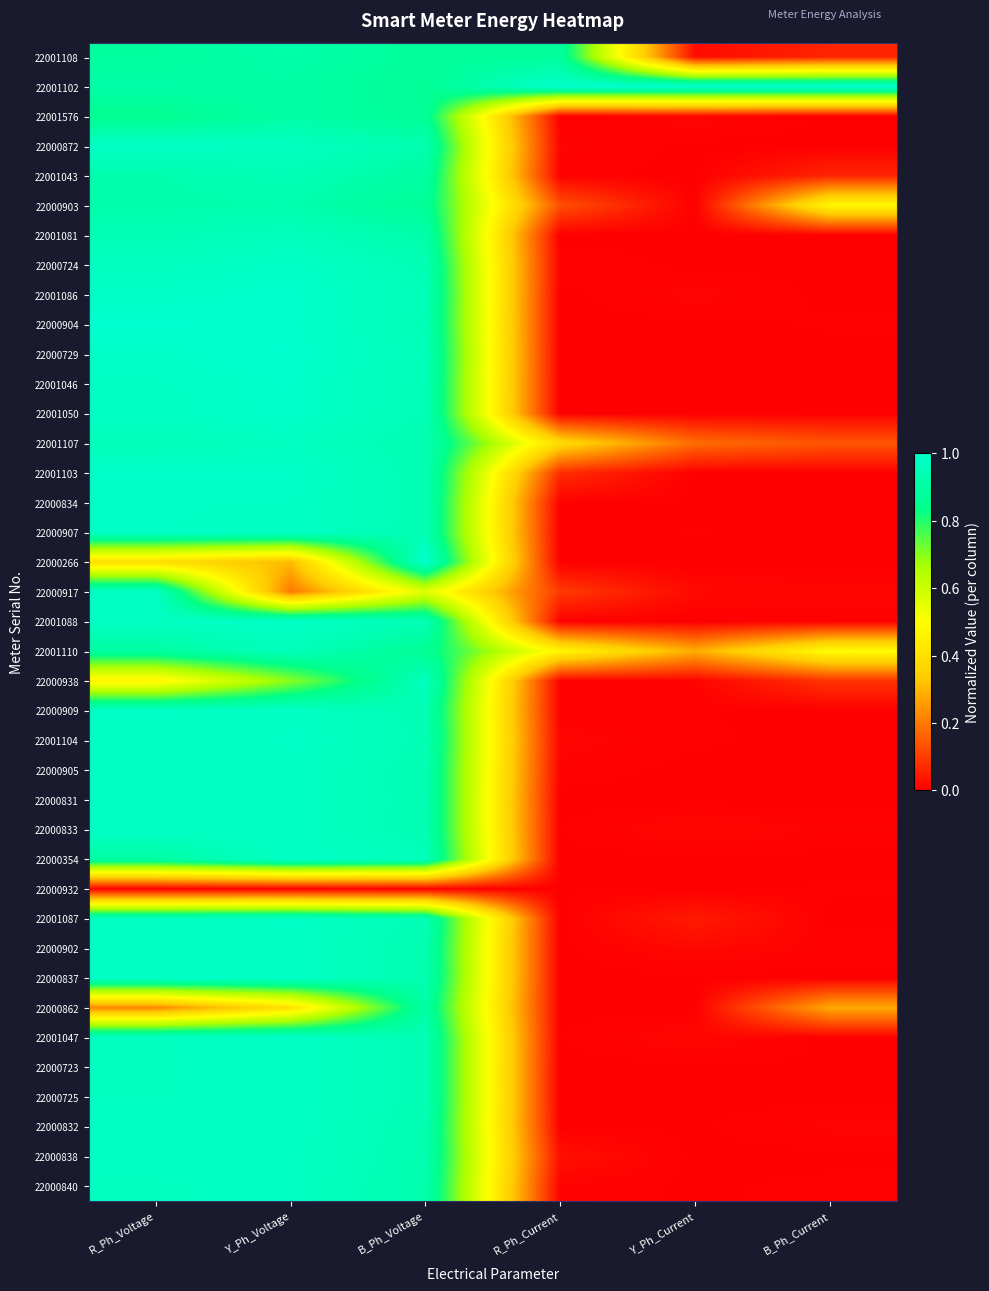

Reading left to right, transcribe all the data shown in this chart.

22001108: R_Ph_Voltage=0.9	Y_Ph_Voltage=0.9	B_Ph_Voltage=0.9	R_Ph_Current=0.9	Y_Ph_Current=0.0	B_Ph_Current=0.1
22001102: R_Ph_Voltage=0.9	Y_Ph_Voltage=0.9	B_Ph_Voltage=0.9	R_Ph_Current=1.0	Y_Ph_Current=1.0	B_Ph_Current=1.0
22001576: R_Ph_Voltage=0.8	Y_Ph_Voltage=0.9	B_Ph_Voltage=0.9	R_Ph_Current=0.0	Y_Ph_Current=0.0	B_Ph_Current=0.0
22000872: R_Ph_Voltage=1.0	Y_Ph_Voltage=1.0	B_Ph_Voltage=0.9	R_Ph_Current=0.0	Y_Ph_Current=0.0	B_Ph_Current=0.0
22001043: R_Ph_Voltage=0.9	Y_Ph_Voltage=0.9	B_Ph_Voltage=0.9	R_Ph_Current=0.0	Y_Ph_Current=0.0	B_Ph_Current=0.1
22000903: R_Ph_Voltage=0.9	Y_Ph_Voltage=0.9	B_Ph_Voltage=0.9	R_Ph_Current=0.1	Y_Ph_Current=0.0	B_Ph_Current=0.5
22001081: R_Ph_Voltage=0.9	Y_Ph_Voltage=1.0	B_Ph_Voltage=0.9	R_Ph_Current=0.0	Y_Ph_Current=0.0	B_Ph_Current=0.0
22000724: R_Ph_Voltage=1.0	Y_Ph_Voltage=1.0	B_Ph_Voltage=0.9	R_Ph_Current=0.0	Y_Ph_Current=0.0	B_Ph_Current=0.0
22001086: R_Ph_Voltage=1.0	Y_Ph_Voltage=1.0	B_Ph_Voltage=1.0	R_Ph_Current=0.0	Y_Ph_Current=0.0	B_Ph_Current=0.0
22000904: R_Ph_Voltage=1.0	Y_Ph_Voltage=1.0	B_Ph_Voltage=0.9	R_Ph_Current=0.0	Y_Ph_Current=0.0	B_Ph_Current=0.0
22000729: R_Ph_Voltage=1.0	Y_Ph_Voltage=1.0	B_Ph_Voltage=1.0	R_Ph_Current=0.0	Y_Ph_Current=0.0	B_Ph_Current=0.0
22001046: R_Ph_Voltage=1.0	Y_Ph_Voltage=1.0	B_Ph_Voltage=0.9	R_Ph_Current=0.0	Y_Ph_Current=0.0	B_Ph_Current=0.0
22001050: R_Ph_Voltage=1.0	Y_Ph_Voltage=1.0	B_Ph_Voltage=0.9	R_Ph_Current=0.0	Y_Ph_Current=0.0	B_Ph_Current=0.0
22001107: R_Ph_Voltage=1.0	Y_Ph_Voltage=1.0	B_Ph_Voltage=0.9	R_Ph_Current=0.4	Y_Ph_Current=0.2	B_Ph_Current=0.1
22001103: R_Ph_Voltage=1.0	Y_Ph_Voltage=1.0	B_Ph_Voltage=0.9	R_Ph_Current=0.1	Y_Ph_Current=0.0	B_Ph_Current=0.0
22000834: R_Ph_Voltage=1.0	Y_Ph_Voltage=1.0	B_Ph_Voltage=0.9	R_Ph_Current=0.0	Y_Ph_Current=0.0	B_Ph_Current=0.0
22000907: R_Ph_Voltage=1.0	Y_Ph_Voltage=1.0	B_Ph_Voltage=0.9	R_Ph_Current=0.0	Y_Ph_Current=0.0	B_Ph_Current=0.0
22000266: R_Ph_Voltage=0.4	Y_Ph_Voltage=0.3	B_Ph_Voltage=1.0	R_Ph_Current=0.0	Y_Ph_Current=0.0	B_Ph_Current=0.0
22000917: R_Ph_Voltage=1.0	Y_Ph_Voltage=0.2	B_Ph_Voltage=0.6	R_Ph_Current=0.1	Y_Ph_Current=0.0	B_Ph_Current=0.0
22001088: R_Ph_Voltage=1.0	Y_Ph_Voltage=1.0	B_Ph_Voltage=0.9	R_Ph_Current=0.0	Y_Ph_Current=0.0	B_Ph_Current=0.0
22001110: R_Ph_Voltage=0.9	Y_Ph_Voltage=1.0	B_Ph_Voltage=0.9	R_Ph_Current=0.5	Y_Ph_Current=0.3	B_Ph_Current=0.5
22000938: R_Ph_Voltage=0.5	Y_Ph_Voltage=0.7	B_Ph_Voltage=1.0	R_Ph_Current=0.0	Y_Ph_Current=0.0	B_Ph_Current=0.1
22000909: R_Ph_Voltage=1.0	Y_Ph_Voltage=1.0	B_Ph_Voltage=0.9	R_Ph_Current=0.0	Y_Ph_Current=0.0	B_Ph_Current=0.0
22001104: R_Ph_Voltage=1.0	Y_Ph_Voltage=1.0	B_Ph_Voltage=0.9	R_Ph_Current=0.0	Y_Ph_Current=0.0	B_Ph_Current=0.0
22000905: R_Ph_Voltage=1.0	Y_Ph_Voltage=1.0	B_Ph_Voltage=0.9	R_Ph_Current=0.0	Y_Ph_Current=0.0	B_Ph_Current=0.0
22000831: R_Ph_Voltage=1.0	Y_Ph_Voltage=1.0	B_Ph_Voltage=0.9	R_Ph_Current=0.0	Y_Ph_Current=0.0	B_Ph_Current=0.0
22000833: R_Ph_Voltage=1.0	Y_Ph_Voltage=1.0	B_Ph_Voltage=0.9	R_Ph_Current=0.0	Y_Ph_Current=0.0	B_Ph_Current=0.0
22000354: R_Ph_Voltage=0.9	Y_Ph_Voltage=1.0	B_Ph_Voltage=1.0	R_Ph_Current=0.0	Y_Ph_Current=0.0	B_Ph_Current=0.0
22000932: R_Ph_Voltage=0.0	Y_Ph_Voltage=0.0	B_Ph_Voltage=0.0	R_Ph_Current=0.0	Y_Ph_Current=0.0	B_Ph_Current=0.0
22001087: R_Ph_Voltage=1.0	Y_Ph_Voltage=1.0	B_Ph_Voltage=0.9	R_Ph_Current=0.0	Y_Ph_Current=0.0	B_Ph_Current=0.0
22000902: R_Ph_Voltage=1.0	Y_Ph_Voltage=1.0	B_Ph_Voltage=0.9	R_Ph_Current=0.0	Y_Ph_Current=0.0	B_Ph_Current=0.0
22000837: R_Ph_Voltage=1.0	Y_Ph_Voltage=1.0	B_Ph_Voltage=0.9	R_Ph_Current=0.0	Y_Ph_Current=0.0	B_Ph_Current=0.0
22000862: R_Ph_Voltage=0.2	Y_Ph_Voltage=0.4	B_Ph_Voltage=0.9	R_Ph_Current=0.0	Y_Ph_Current=0.0	B_Ph_Current=0.3
22001047: R_Ph_Voltage=1.0	Y_Ph_Voltage=1.0	B_Ph_Voltage=0.9	R_Ph_Current=0.0	Y_Ph_Current=0.0	B_Ph_Current=0.0
22000723: R_Ph_Voltage=1.0	Y_Ph_Voltage=1.0	B_Ph_Voltage=0.9	R_Ph_Current=0.0	Y_Ph_Current=0.0	B_Ph_Current=0.0
22000725: R_Ph_Voltage=1.0	Y_Ph_Voltage=1.0	B_Ph_Voltage=0.9	R_Ph_Current=0.0	Y_Ph_Current=0.0	B_Ph_Current=0.0
22000832: R_Ph_Voltage=1.0	Y_Ph_Voltage=1.0	B_Ph_Voltage=0.9	R_Ph_Current=0.0	Y_Ph_Current=0.0	B_Ph_Current=0.0
22000838: R_Ph_Voltage=1.0	Y_Ph_Voltage=1.0	B_Ph_Voltage=0.9	R_Ph_Current=0.0	Y_Ph_Current=0.0	B_Ph_Current=0.0
22000840: R_Ph_Voltage=1.0	Y_Ph_Voltage=1.0	B_Ph_Voltage=0.9	R_Ph_Current=0.0	Y_Ph_Current=0.0	B_Ph_Current=0.0